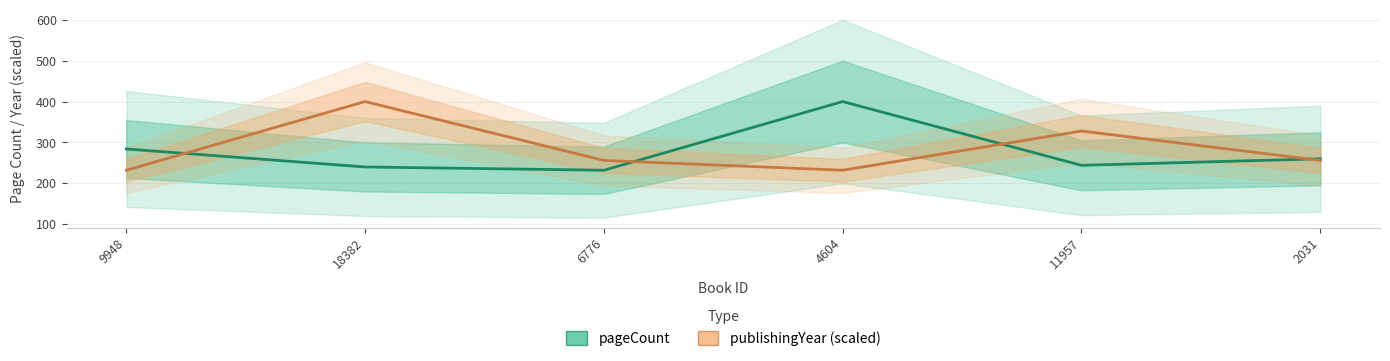

The value of publishingYear (scaled) at 18382 is 127. True or false?

False